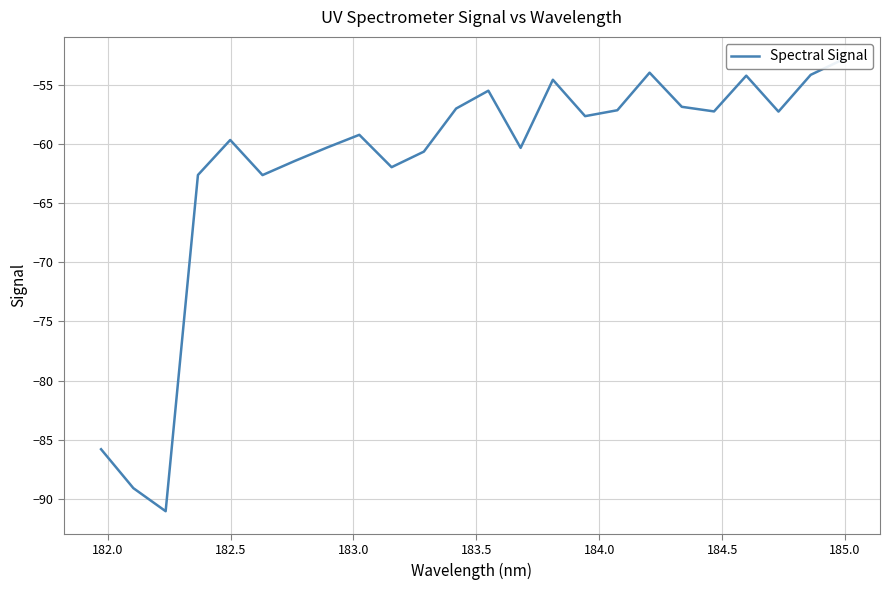

What is the maximum value shown in the chart?

-52.8